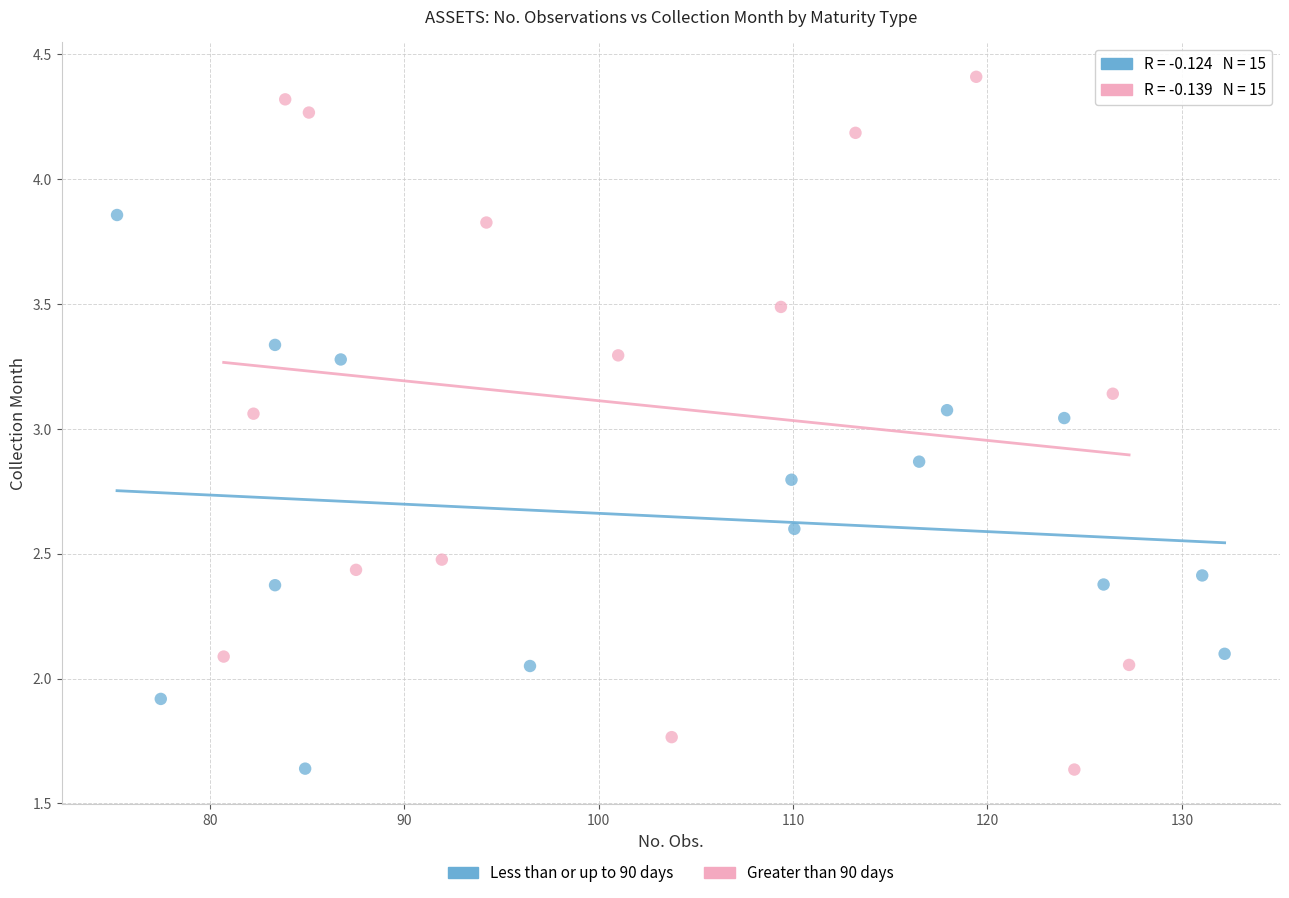

Which series has the largest Y range (max minus min)?

Greater than 90 days